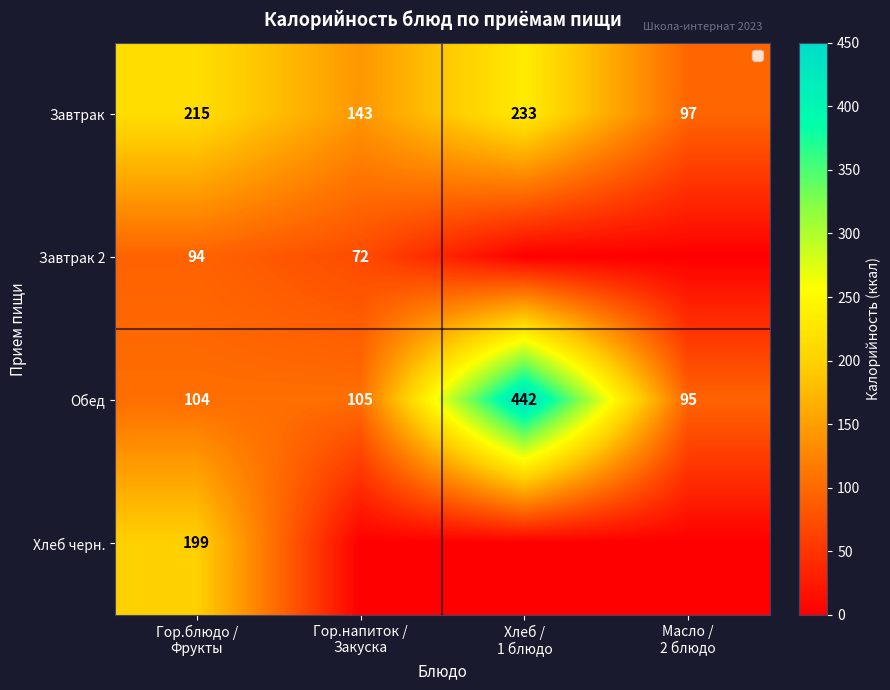

What is the difference between the second highest and minimum values in the Обед series?

10